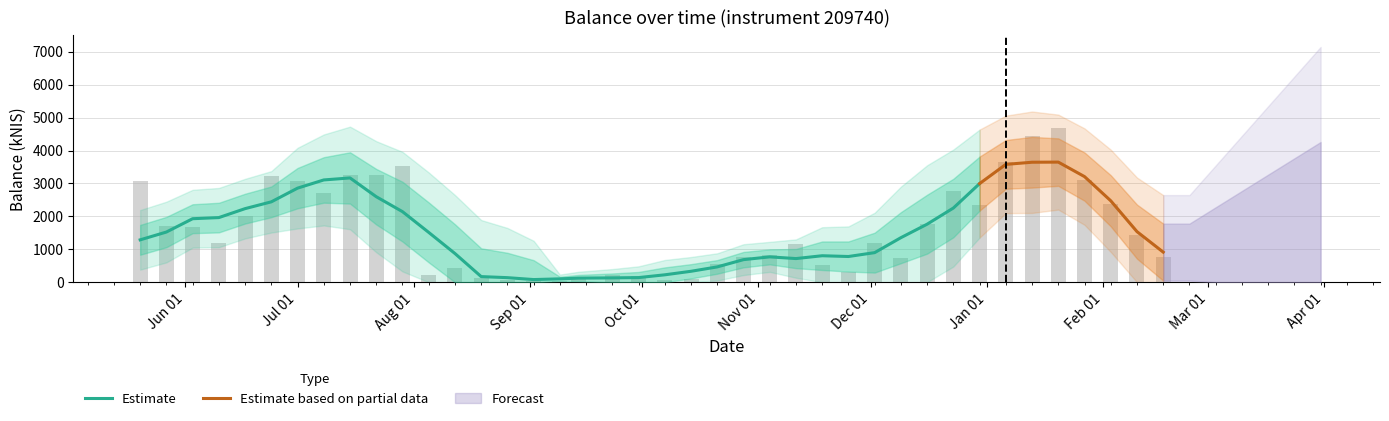

What is the highest value of the balance_upper series?

4683.4